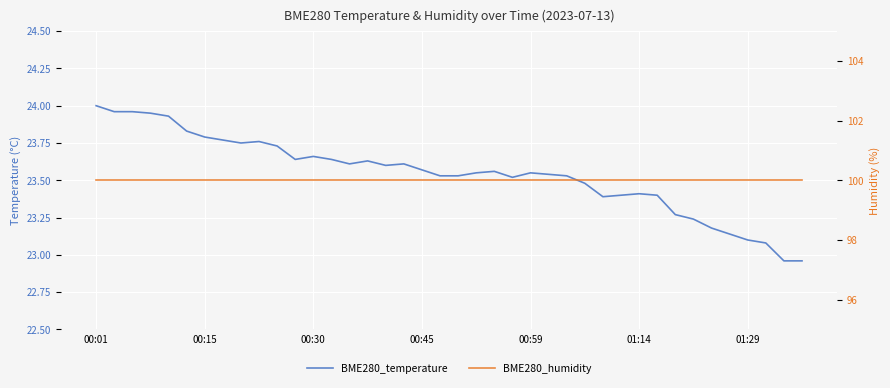

How many series are shown in this chart?

2